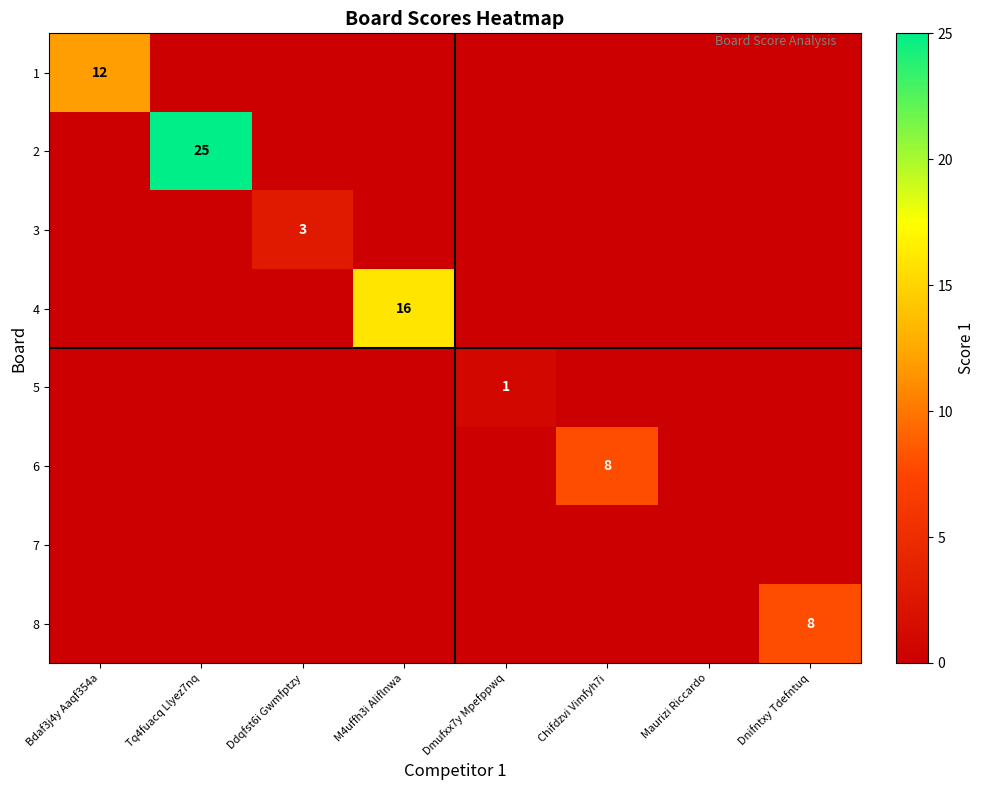

The value of 4 at M4uffh3i Aliflnwa is 16. True or false?

True